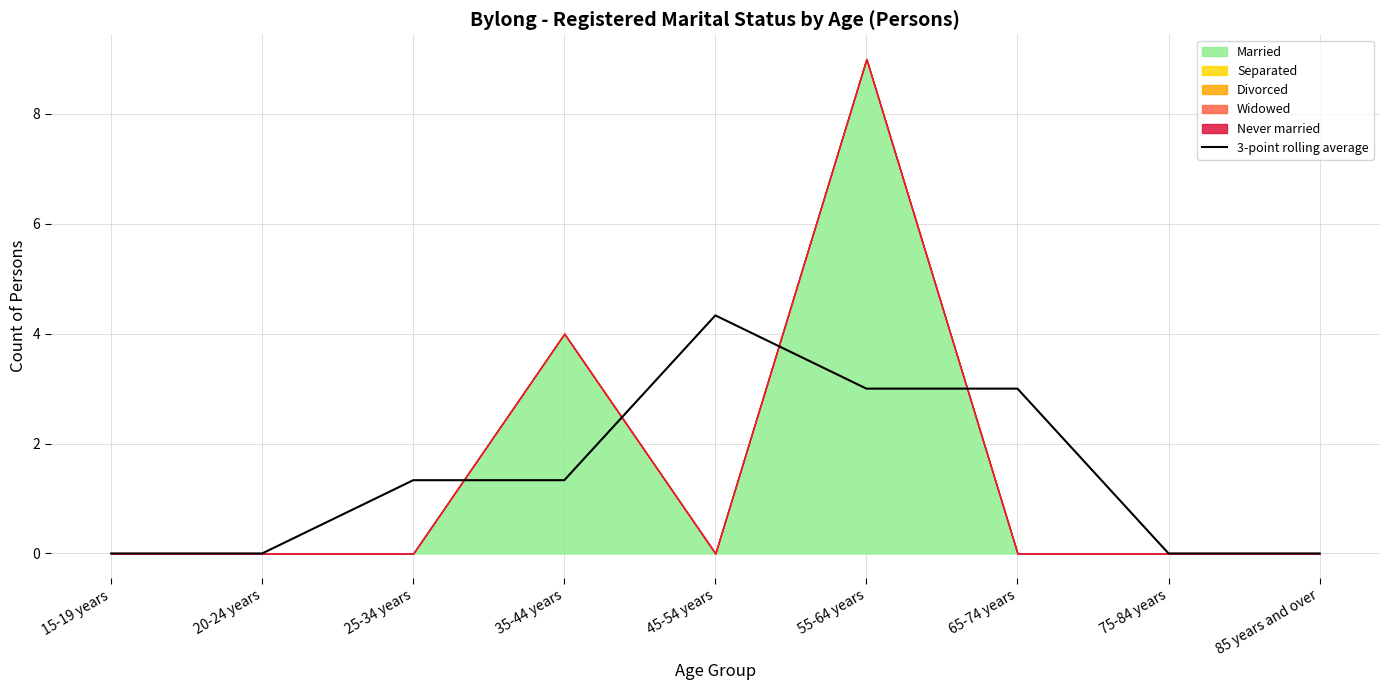

What is the sum of all values?

13.0